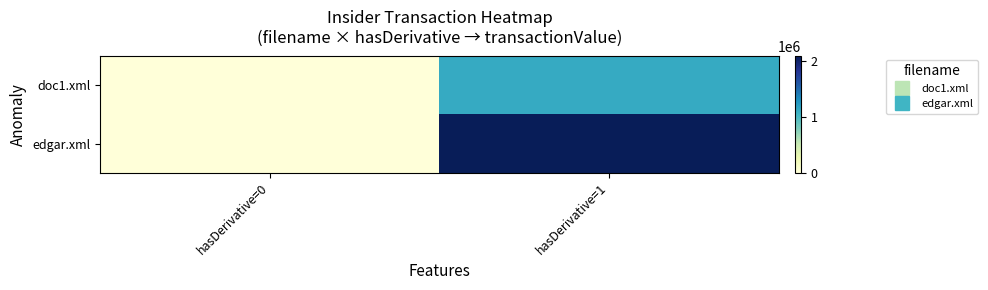

Which series has the largest total across all categories?

edgar.xml